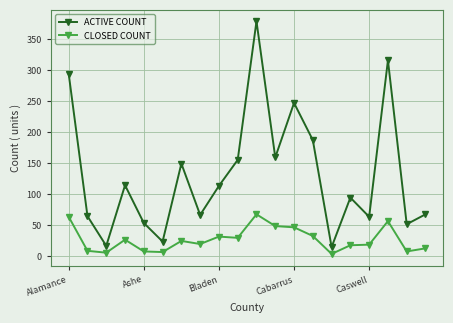

What is the value of the ACTIVE COUNT point at the 5th from the left?

53